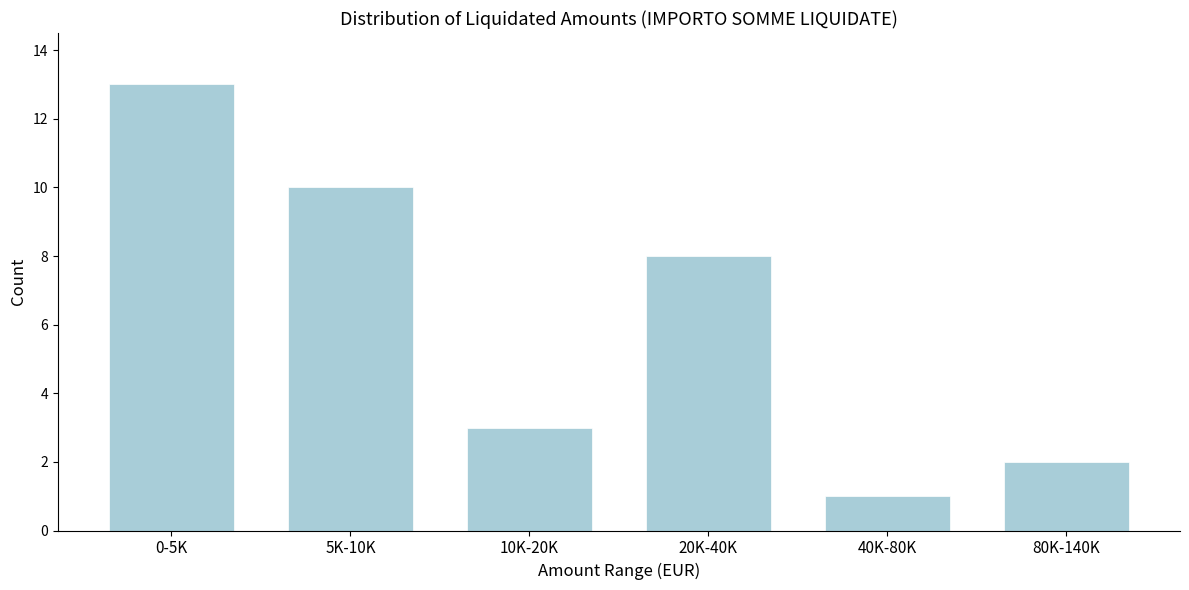

Reading right to left, list all the values displayed in this chart.

80K-140K=2	40K-80K=1	20K-40K=8	10K-20K=3	5K-10K=10	0-5K=13